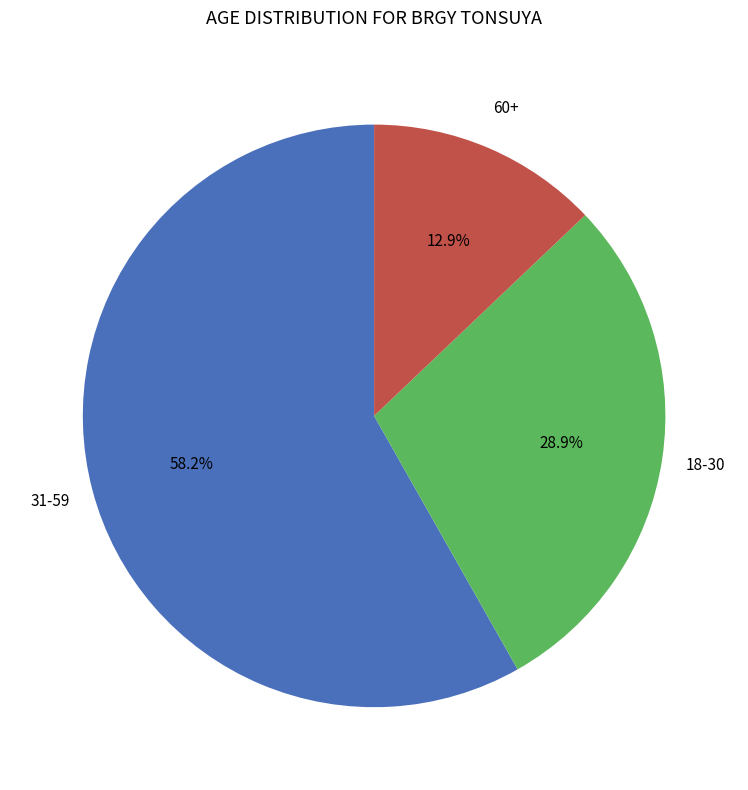

Count the number of slices in the pie.

3